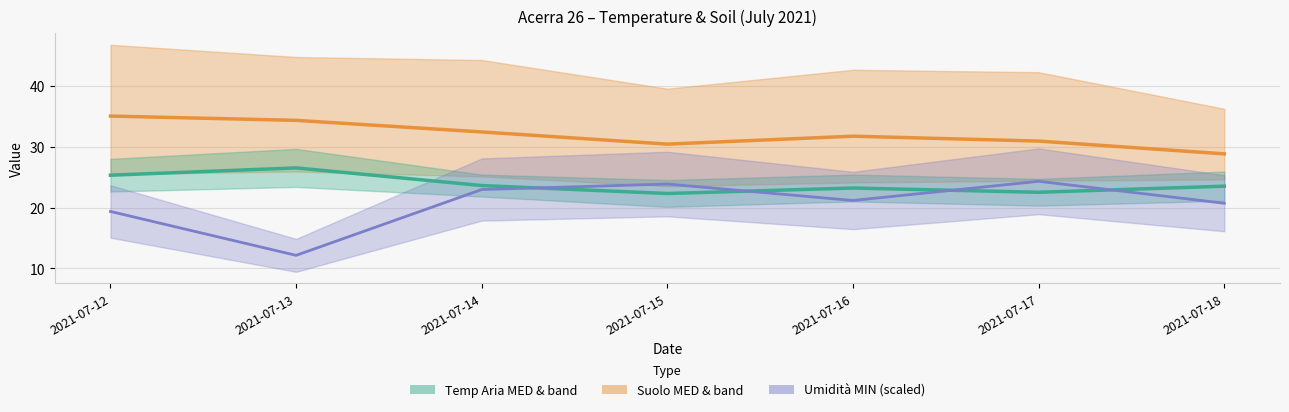

At which label does Suolo MED reach its minimum?

2021-07-18